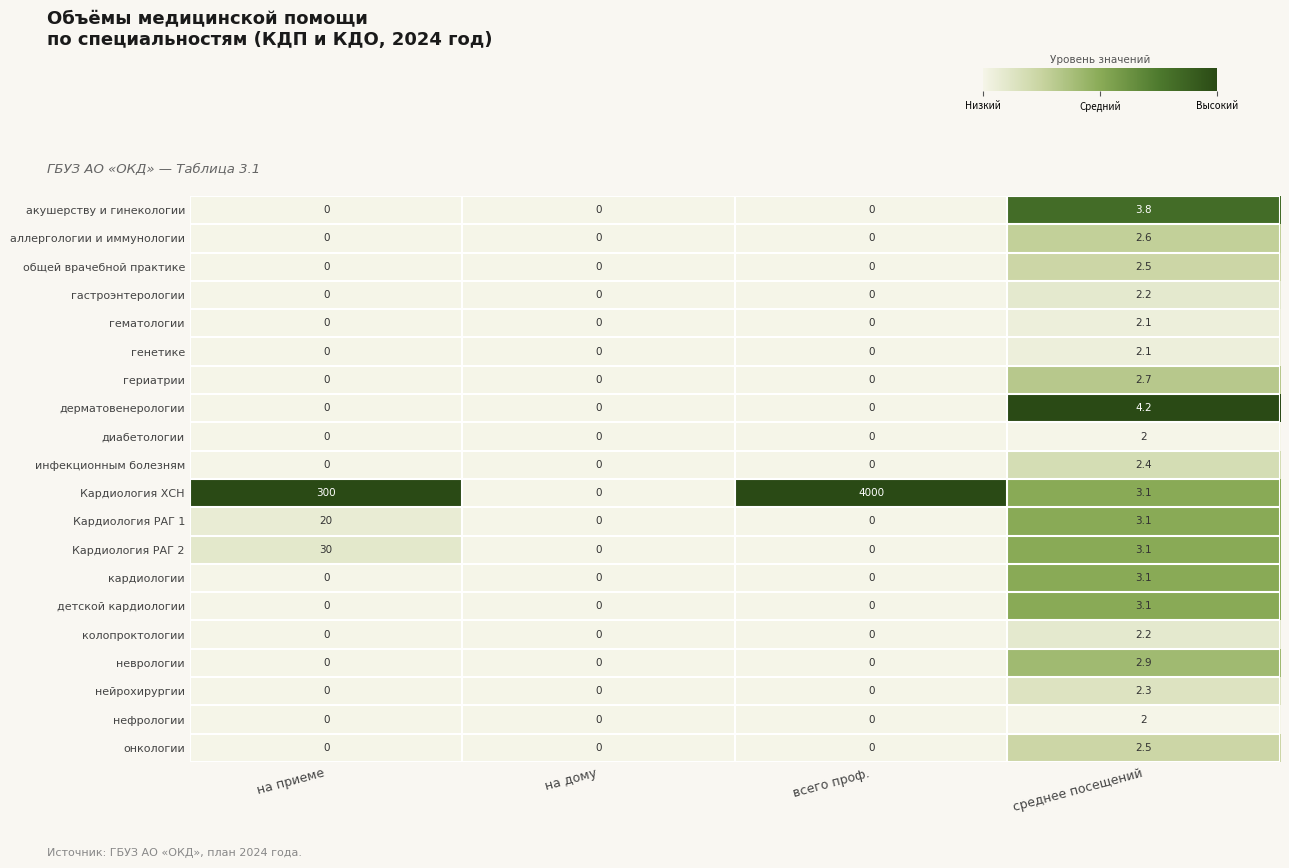

The value of детской кардиологии at на приеме is 1.5. True or false?

False